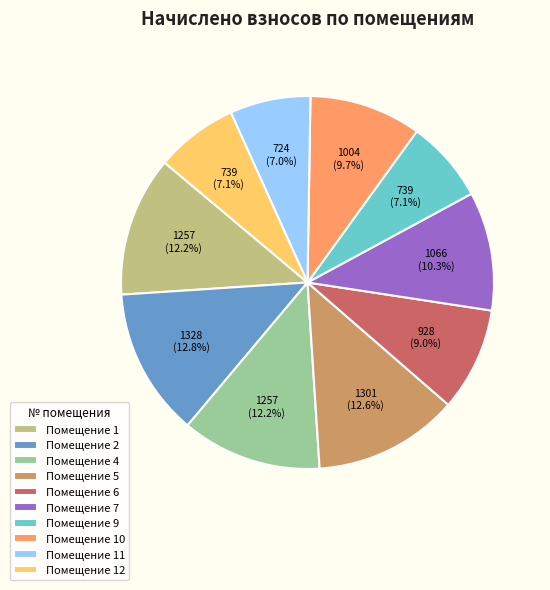

Does Помещение 7 represent more than half of the total?

No